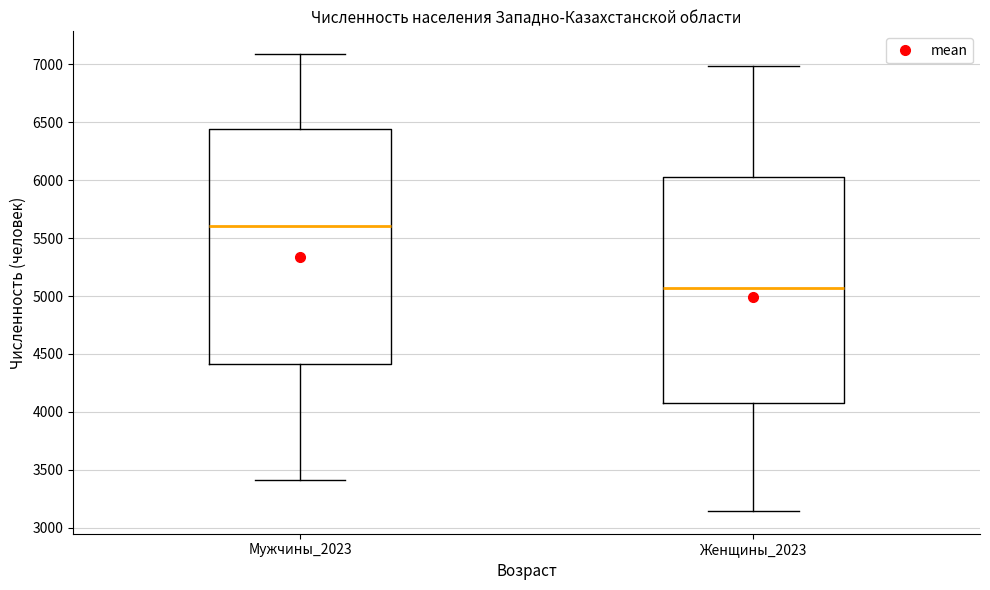

Which box has the highest median line?

Мужчины_2023